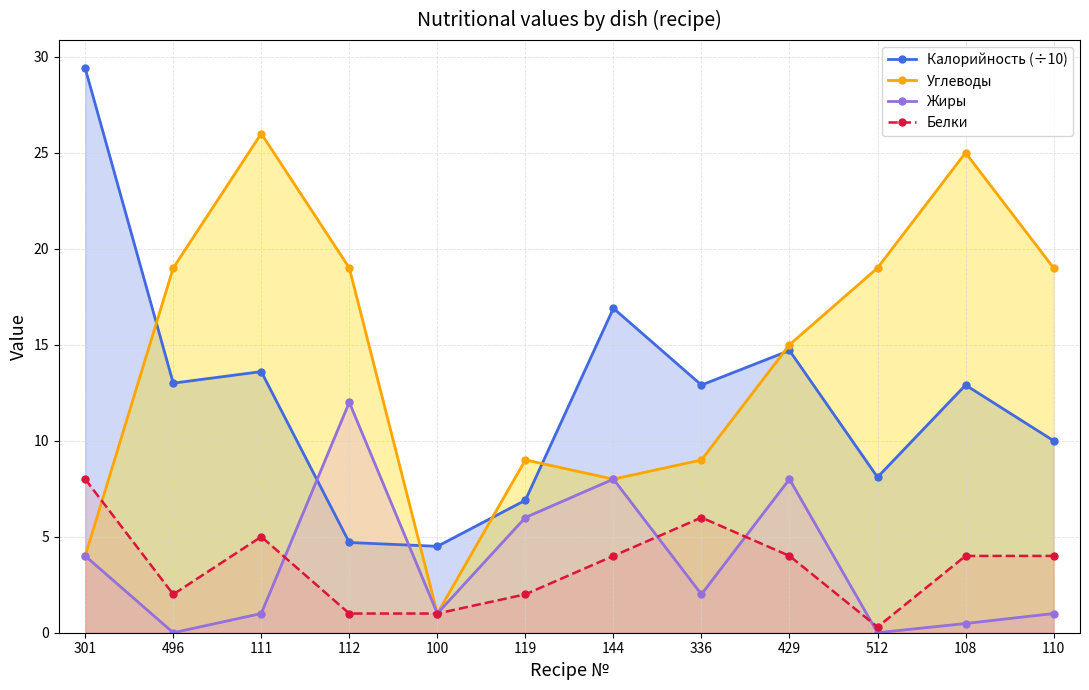

True or false: Калорийность (÷10) and Белки intersect in this chart.

False